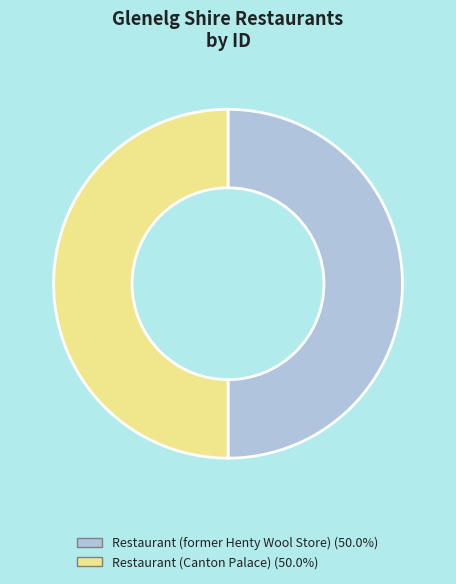

Combined, do Restaurant (former Henty Wool Store) and Restaurant (Canton Palace) account for over 50%?

Yes